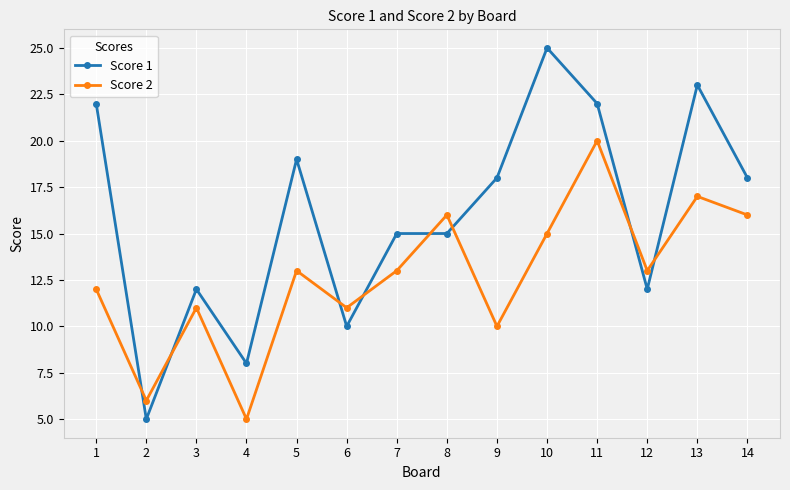

What is the difference between the maximum and minimum values in the Score 1 series?

20